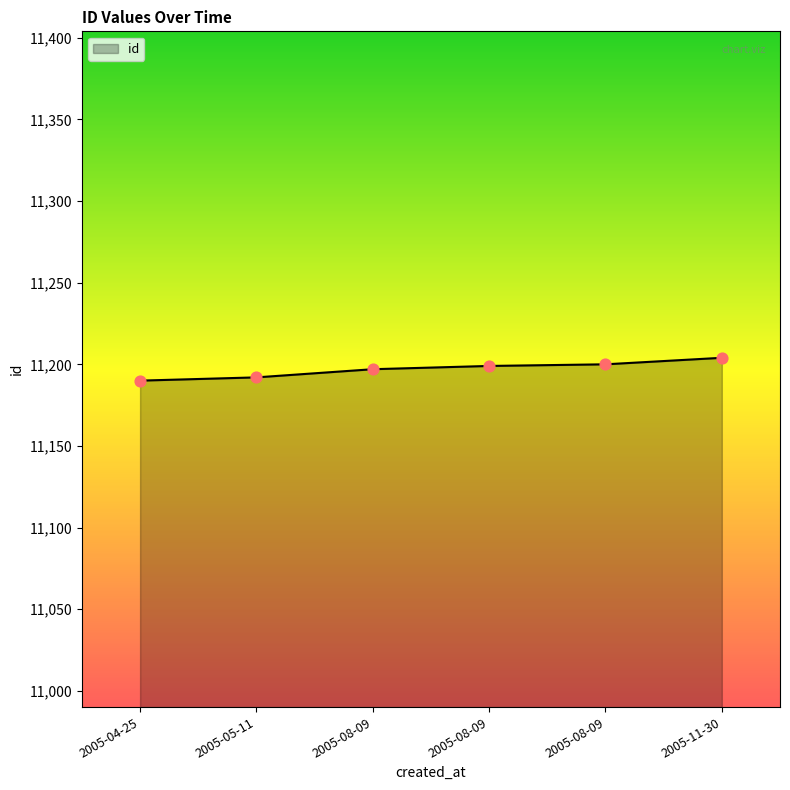

What is the ratio of the value at 2005-11-30 to the value at 2005-08-09?

1.0